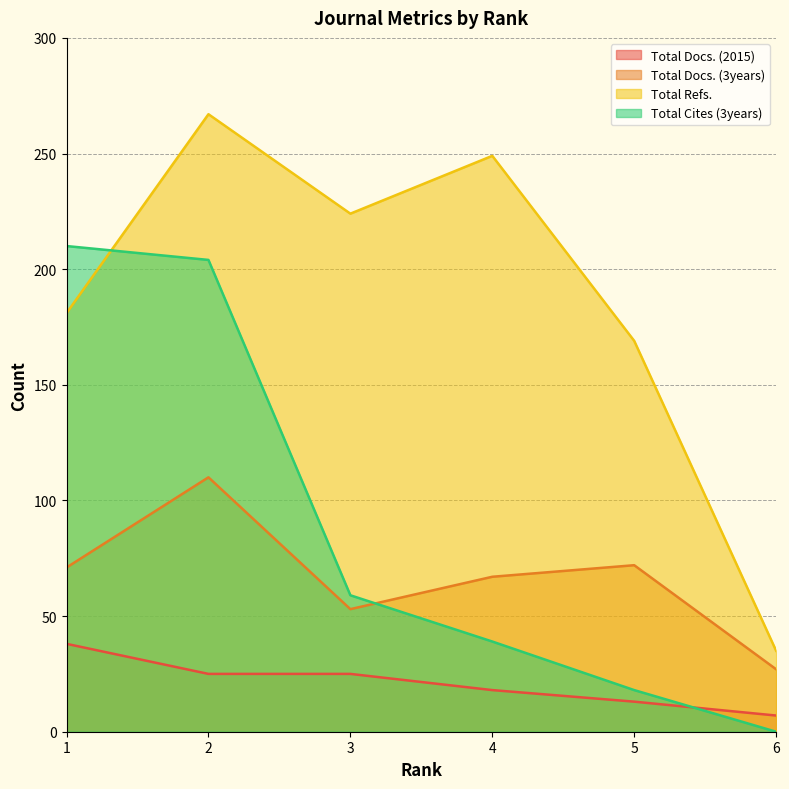

The Total Docs. (3years) series shows 17 at 6. True or false?

False